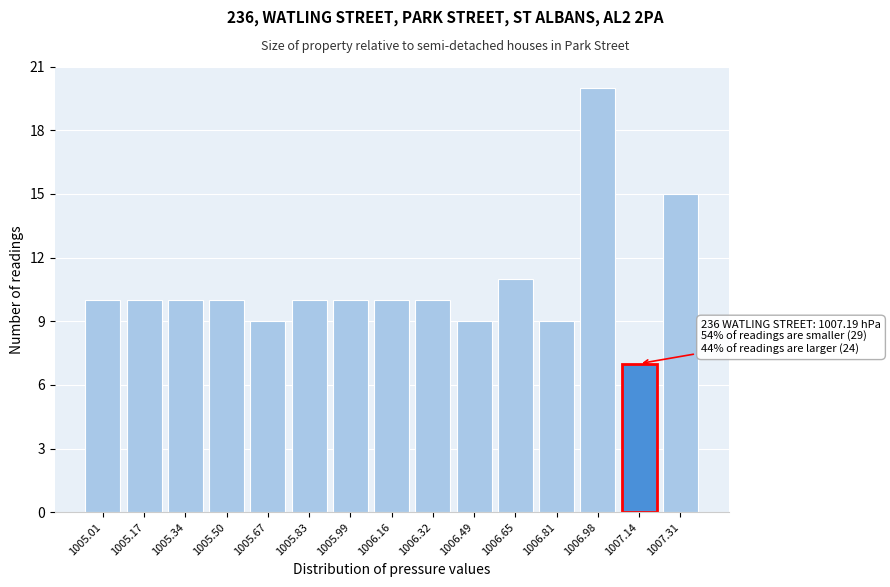

Reading left to right, extract all data points from this chart.

1005.01=10	1005.17=10	1005.34=10	1005.50=10	1005.67=9	1005.83=10	1005.99=10	1006.16=10	1006.32=10	1006.49=9	1006.65=11	1006.81=9	1006.98=20	1007.14=7	1007.31=15